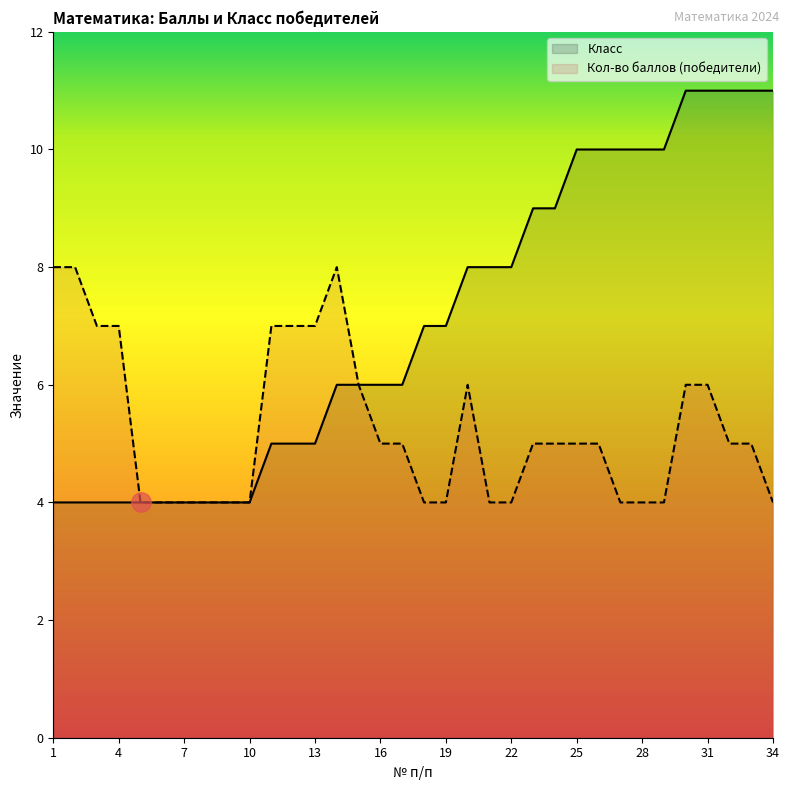

What are all the series names shown in the legend?

Кол-во баллов (победители), Класс